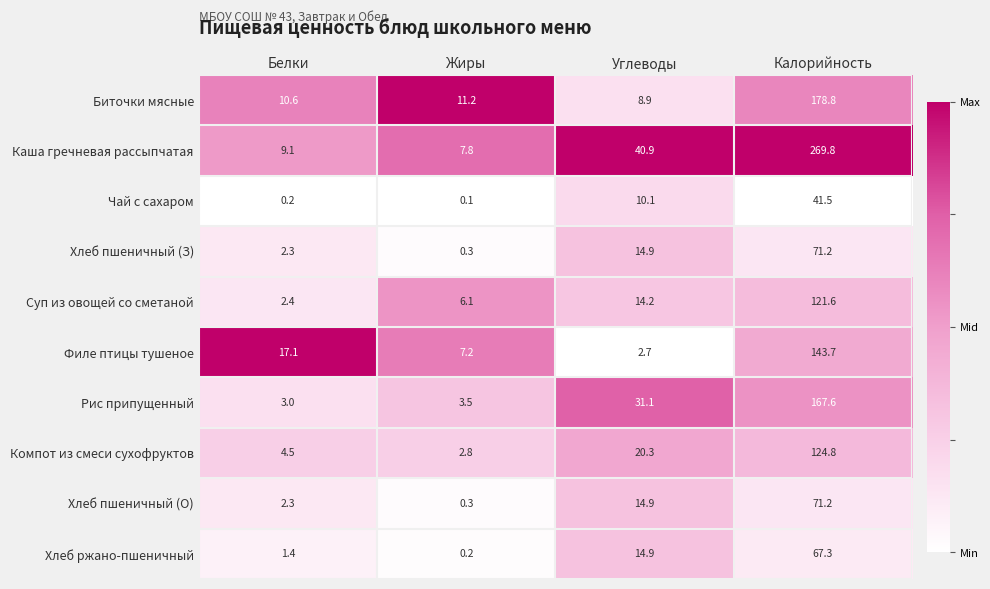

The value of Суп из овощей со сметаной at Углеводы is 24.9. True or false?

False